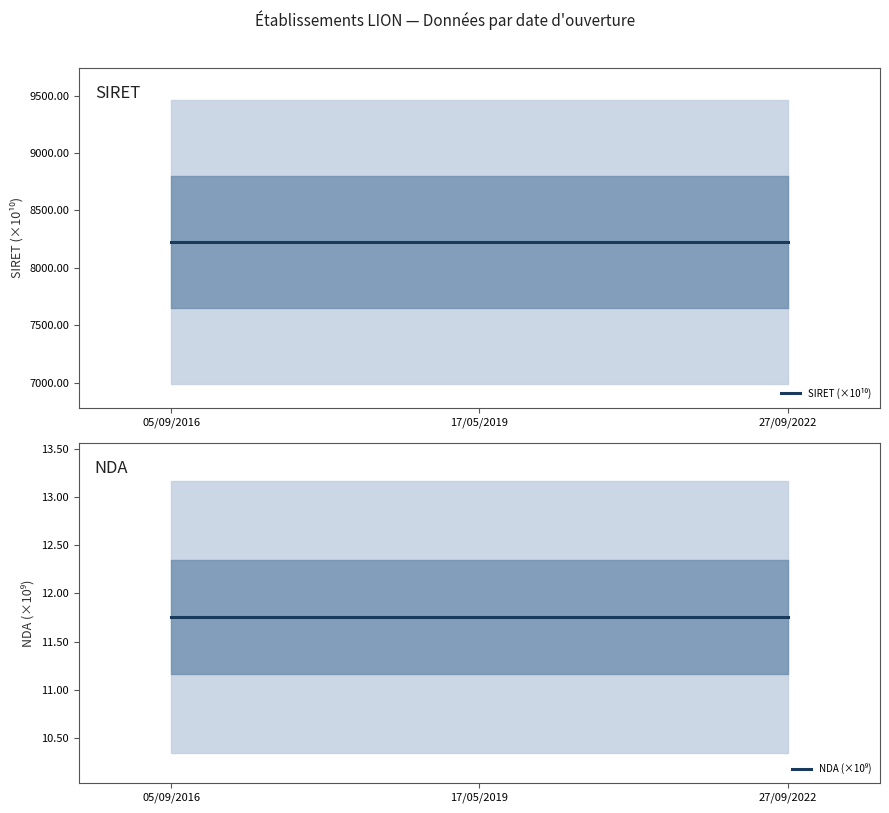

Reading right to left, transcribe all the data shown in this chart.

SIRET (×10¹⁰): 27/09/2022=8225.3	17/05/2019=8225.3	05/09/2016=8225.3
NDA (×10⁹): 27/09/2022=11.8	17/05/2019=11.8	05/09/2016=11.8